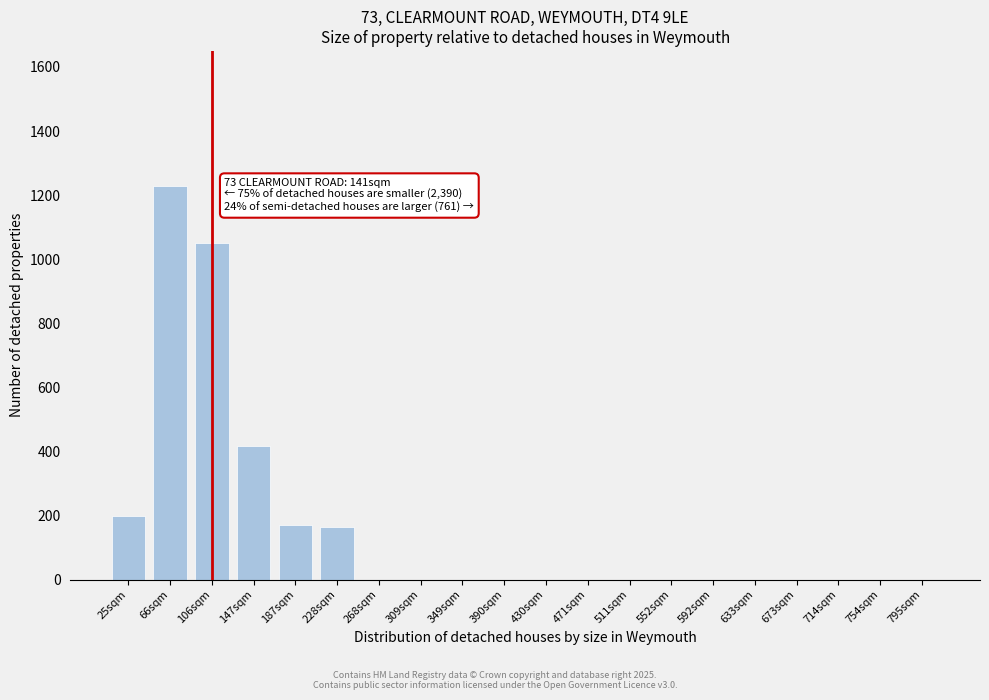

Reading left to right, transcribe all the data shown in this chart.

25sqm=198	66sqm=1227	106sqm=1052	147sqm=418	187sqm=170	228sqm=163	268sqm=0	309sqm=0	349sqm=0	390sqm=0	430sqm=0	471sqm=0	511sqm=0	552sqm=0	592sqm=0	633sqm=0	673sqm=0	714sqm=0	754sqm=0	795sqm=0